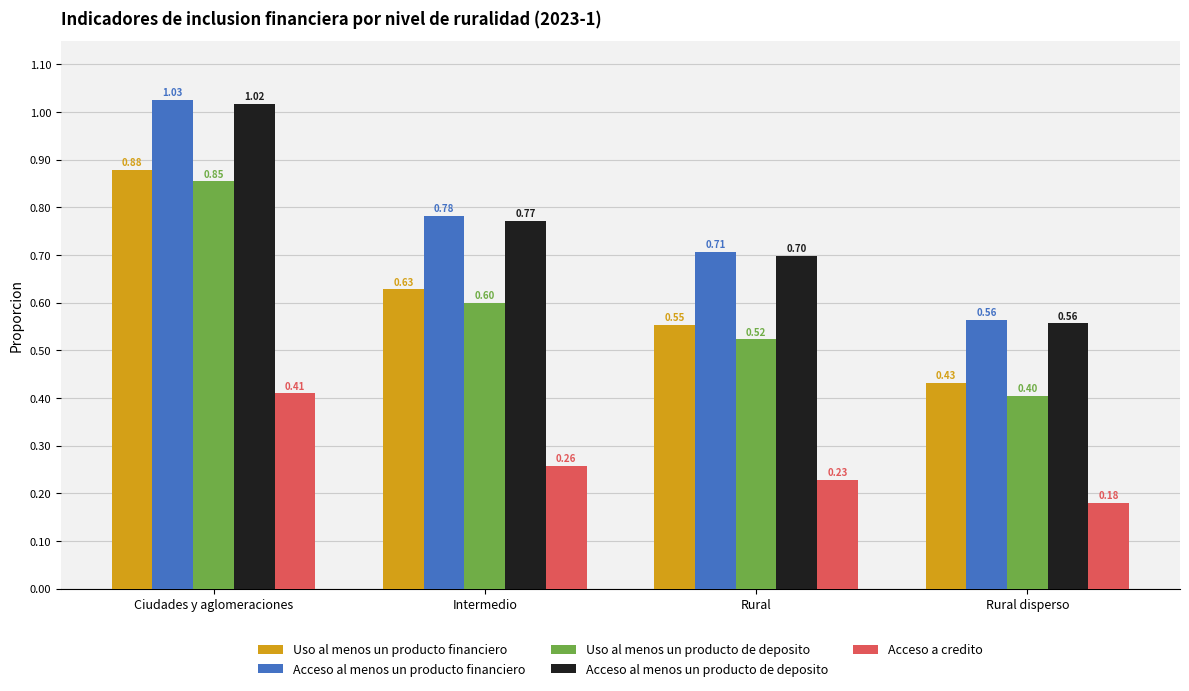

What is the sum of all Acceso al menos un producto de deposito values?

3.0